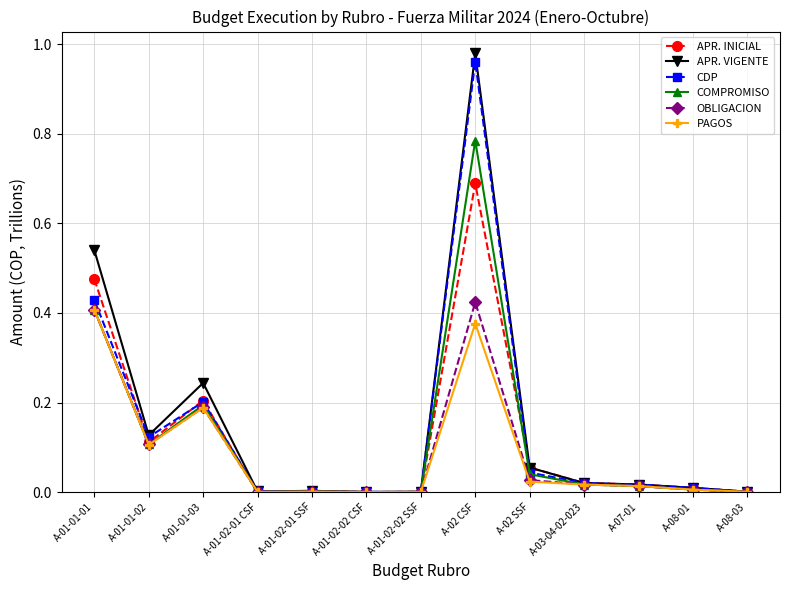

What are all the series names shown in the legend?

APR. INICIAL, APR. VIGENTE, CDP, COMPROMISO, OBLIGACION, PAGOS